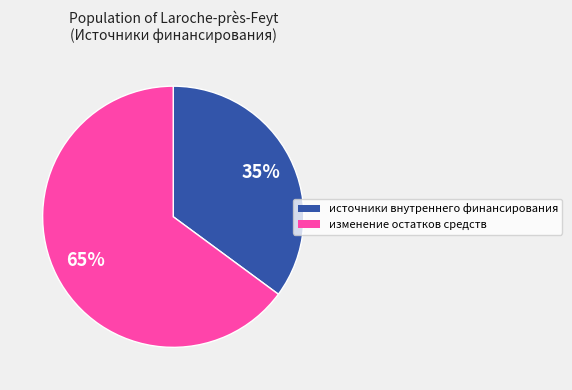

Is the sum of изменение остатков средств and источники внутреннего финансирования greater than half?

Yes